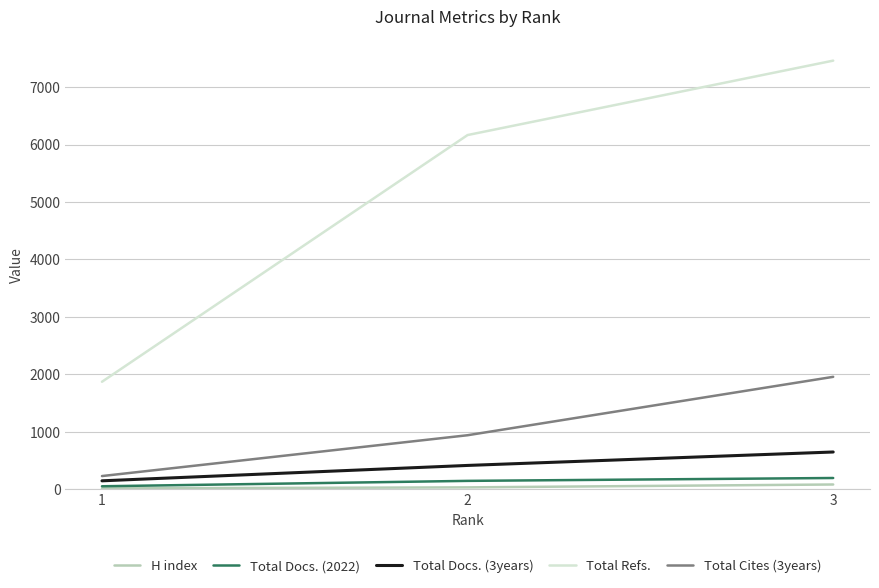

What is the difference between the Total Refs. values at 3 and 2?

1296